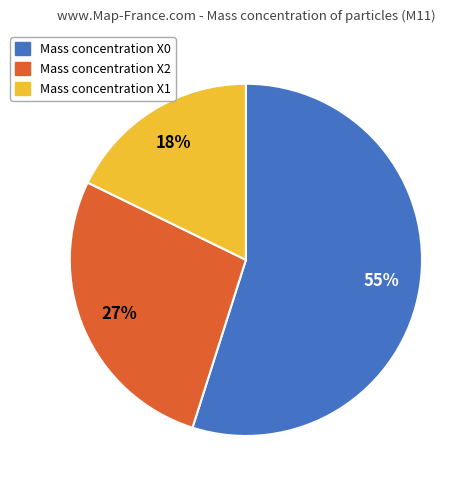

To the nearest percent, what portion does Mass concentration X2 represent?

27%